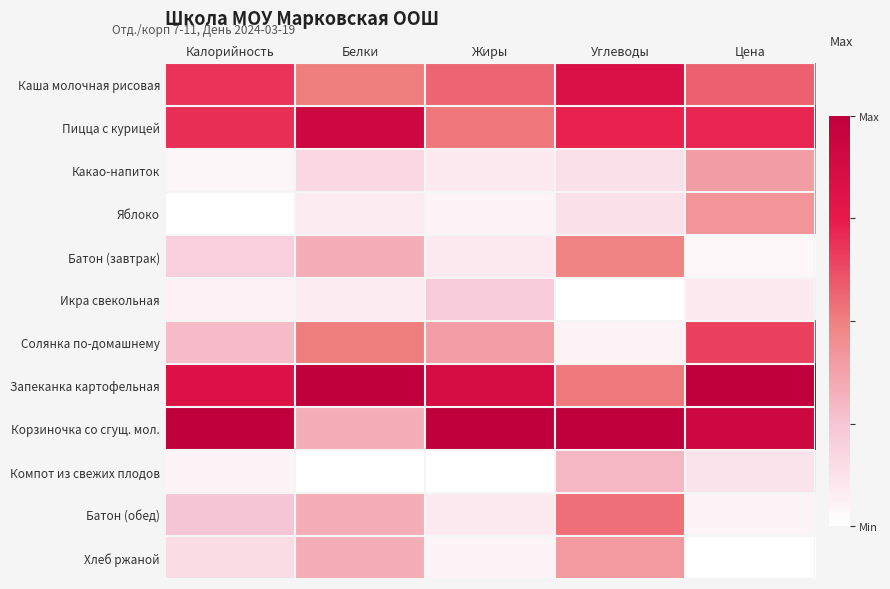

Reading left to right, what are all the values shown in this chart?

Каша молочная рисовая: Калорийность=0.7	Белки=0.5	Жиры=0.6	Углеводы=0.8	Цена=0.6
Пицца с курицей: Калорийность=0.7	Белки=0.9	Жиры=0.5	Углеводы=0.7	Цена=0.7
Какао-напиток: Калорийность=0.0	Белки=0.2	Жиры=0.1	Углеводы=0.1	Цена=0.4
Яблоко: Калорийность=0.0	Белки=0.1	Жиры=0.0	Углеводы=0.1	Цена=0.4
Батон (завтрак): Калорийность=0.2	Белки=0.3	Жиры=0.1	Углеводы=0.5	Цена=0.0
Икра свекольная: Калорийность=0.1	Белки=0.1	Жиры=0.2	Углеводы=0.0	Цена=0.1
Солянка по-домашнему: Калорийность=0.3	Белки=0.5	Жиры=0.4	Углеводы=0.1	Цена=0.6
Запеканка картофельная: Калорийность=0.8	Белки=1.0	Жиры=0.9	Углеводы=0.5	Цена=1.0
Корзиночка со сгущ. мол.: Калорийность=1.0	Белки=0.3	Жиры=1.0	Углеводы=1.0	Цена=0.9
Компот из свежих плодов: Калорийность=0.0	Белки=0.0	Жиры=0.0	Углеводы=0.3	Цена=0.1
Батон (обед): Калорийность=0.2	Белки=0.3	Жиры=0.1	Углеводы=0.5	Цена=0.0
Хлеб ржаной: Калорийность=0.2	Белки=0.3	Жиры=0.0	Углеводы=0.4	Цена=0.0